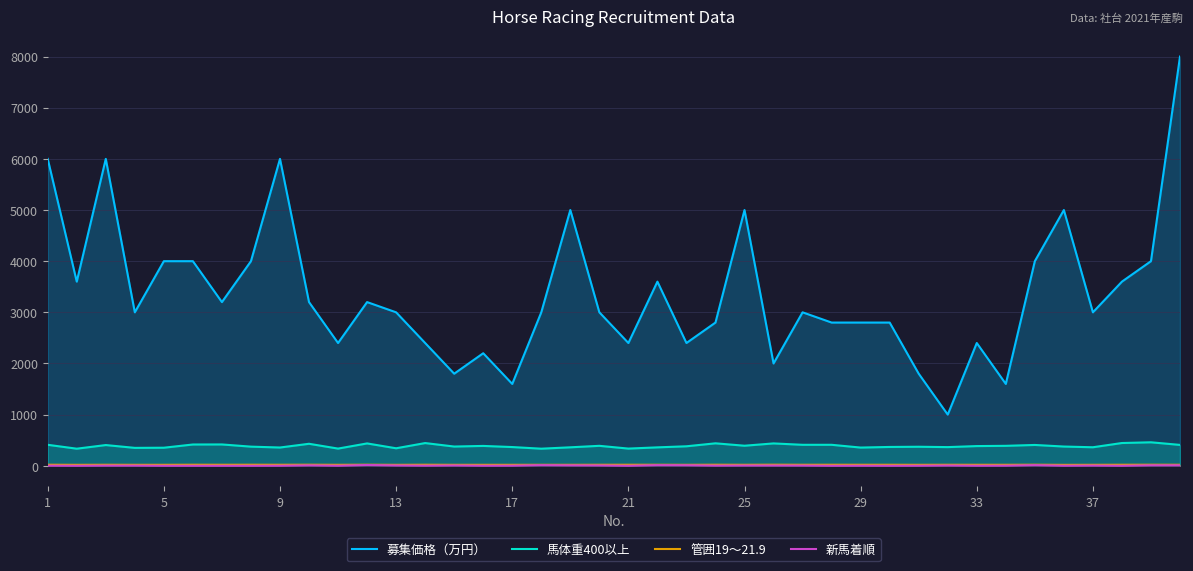

Is it true that 馬体重400以上 equals 410.0 at 27?

True